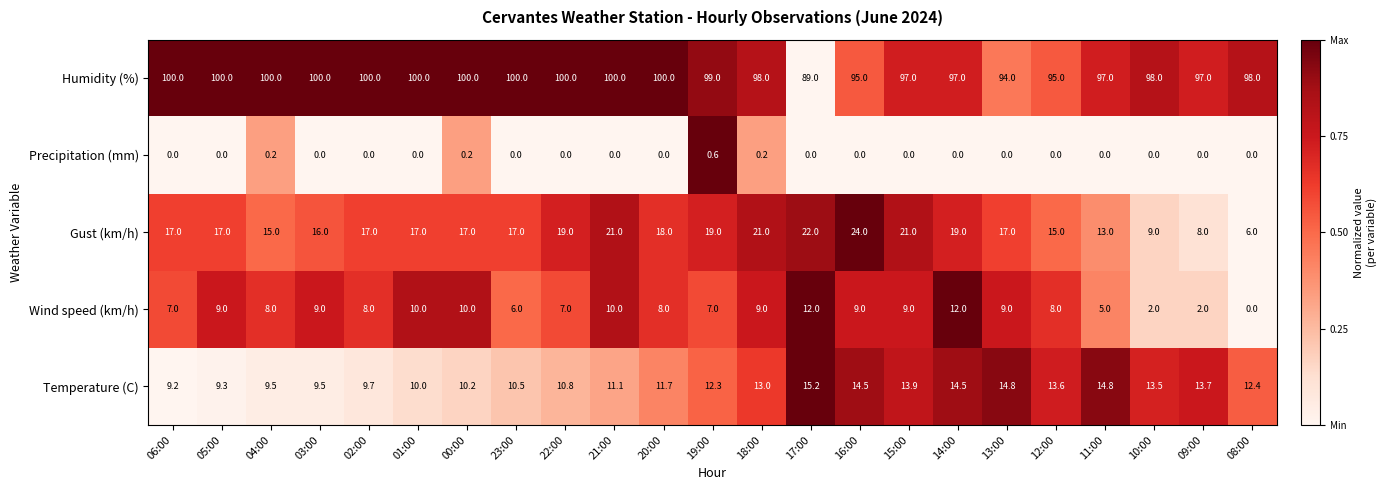

Is it true that Temperature (C) equals 2.2 at 06:00?

False